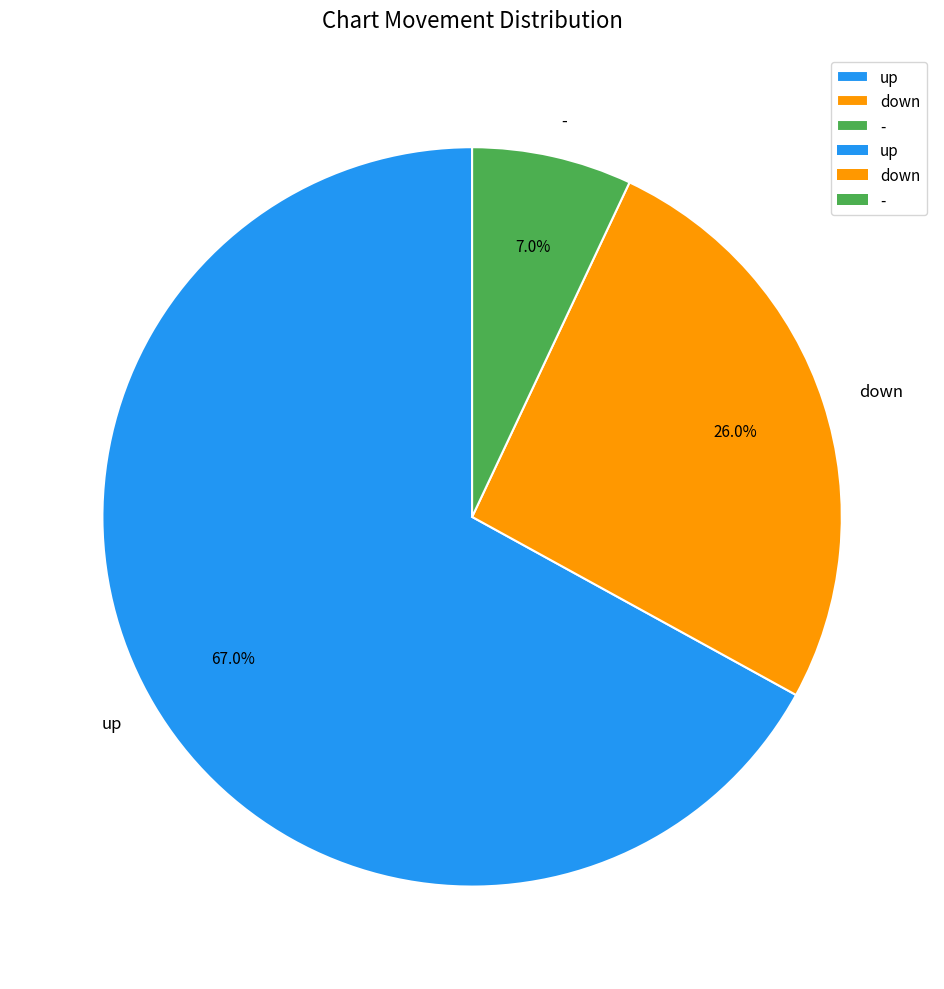

What is the ratio of the value at up to the value at -?

9.6